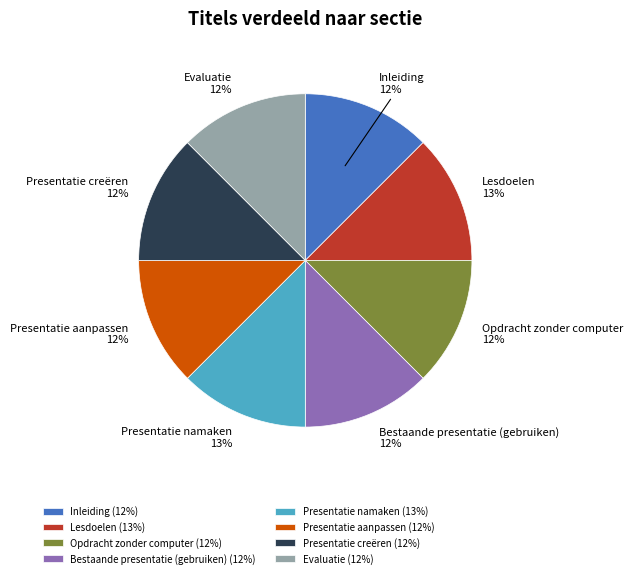

To the nearest percent, what percentage of the pie is Presentatie creëren?

12%